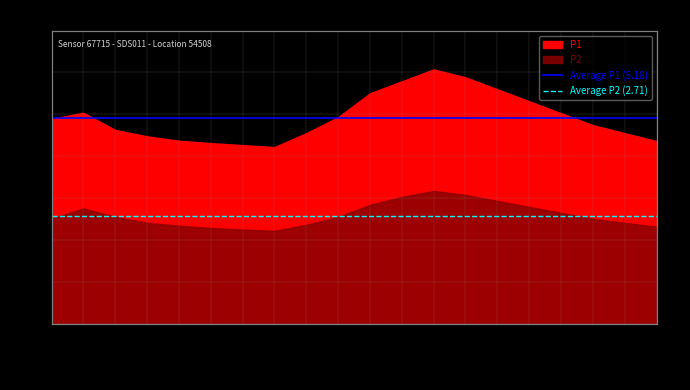

The Average P2 (2.71) series shows 0.9 at 00:00. True or false?

False